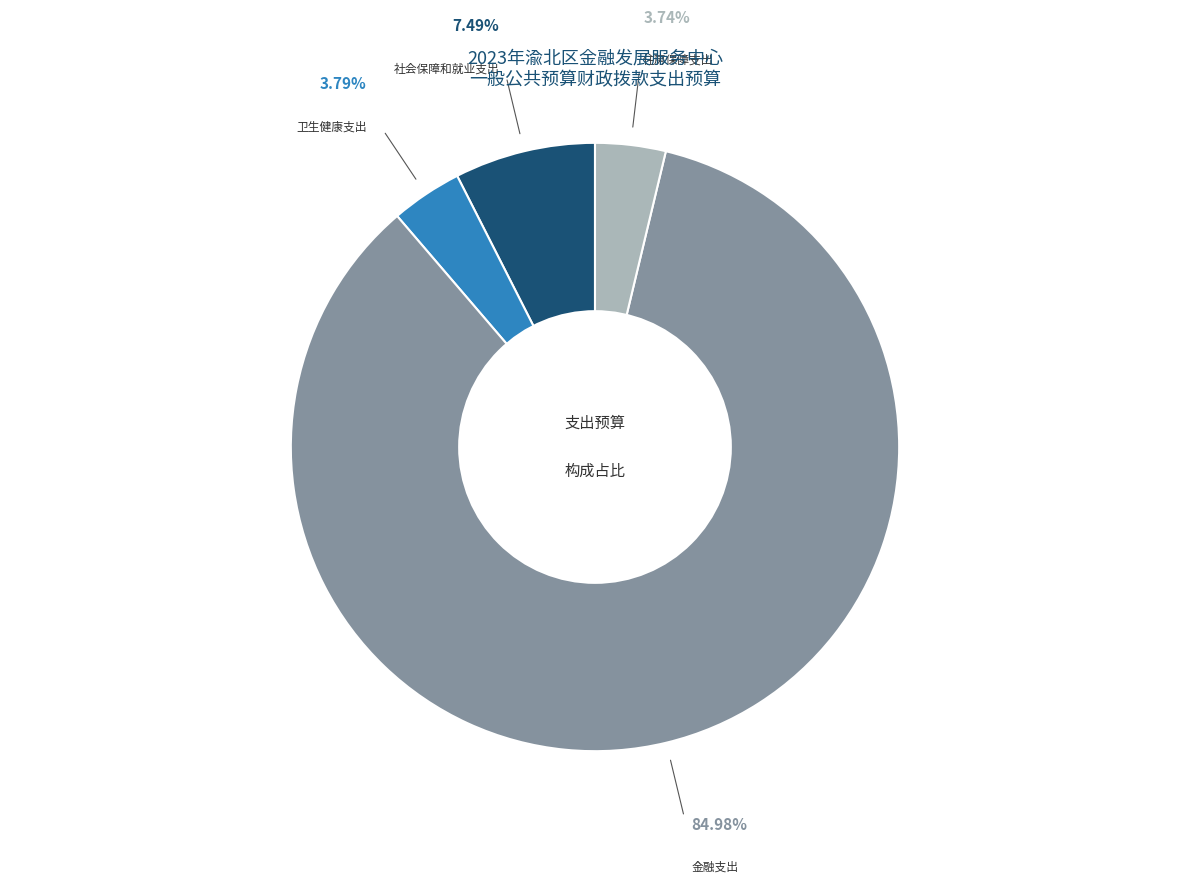

What is the ratio of the value at 住房保障支出 to the value at 卫生健康支出?

1.0